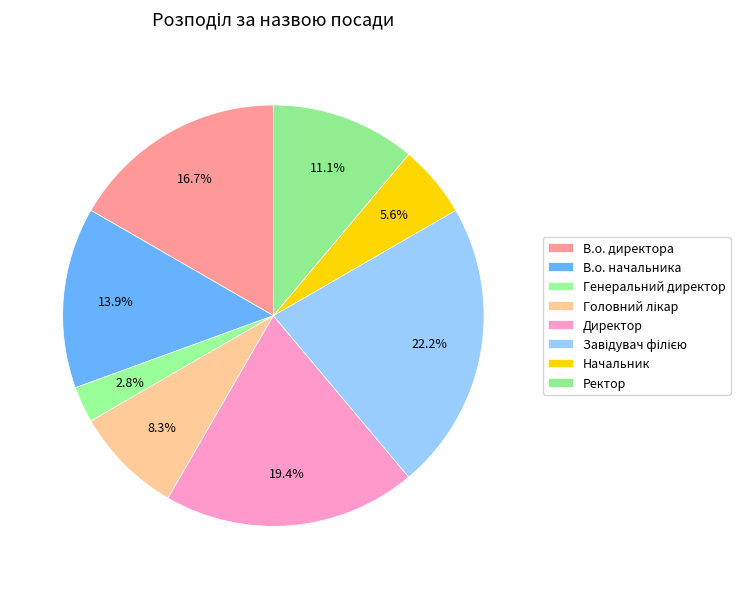

What percentage is the Генеральний директор slice, to the nearest percent?

3%